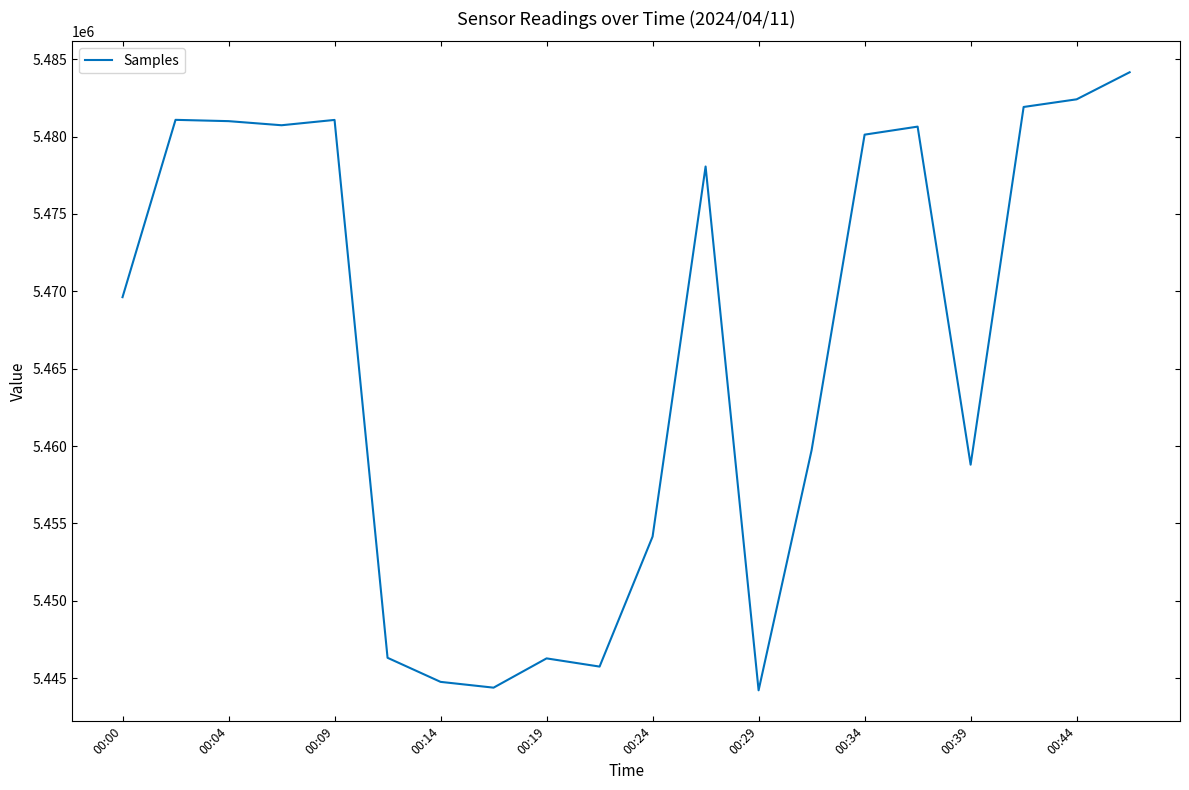

What is the smallest value displayed?

5444211